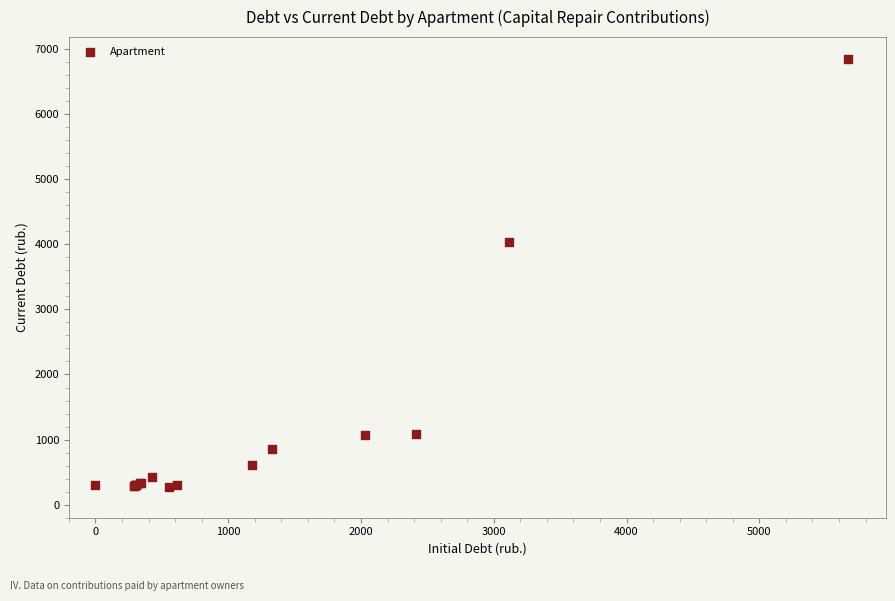

What Y value in the scatter plot is closest to 3565?

4032.9